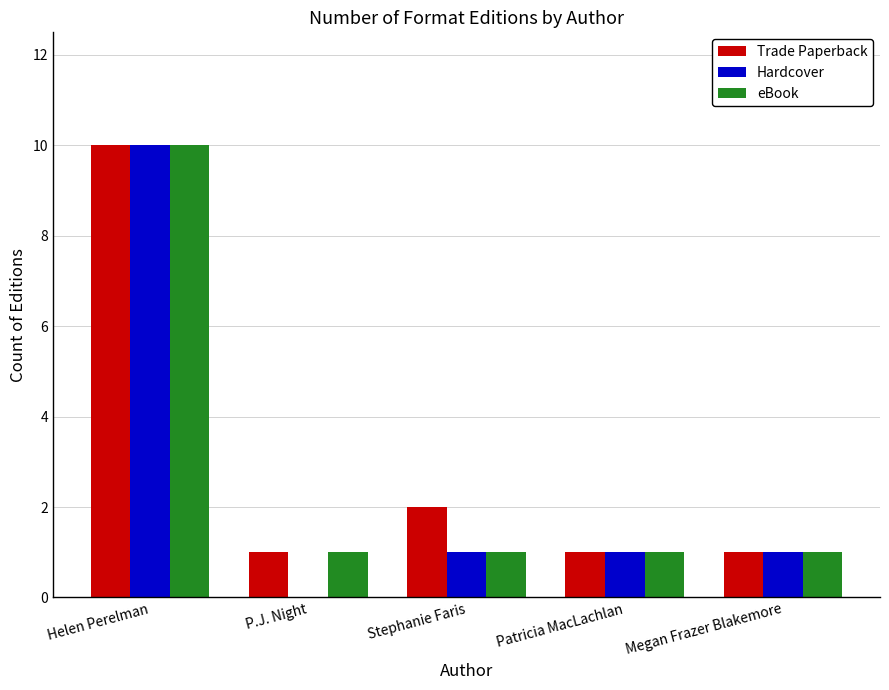

What is the highest value of the eBook series?

10